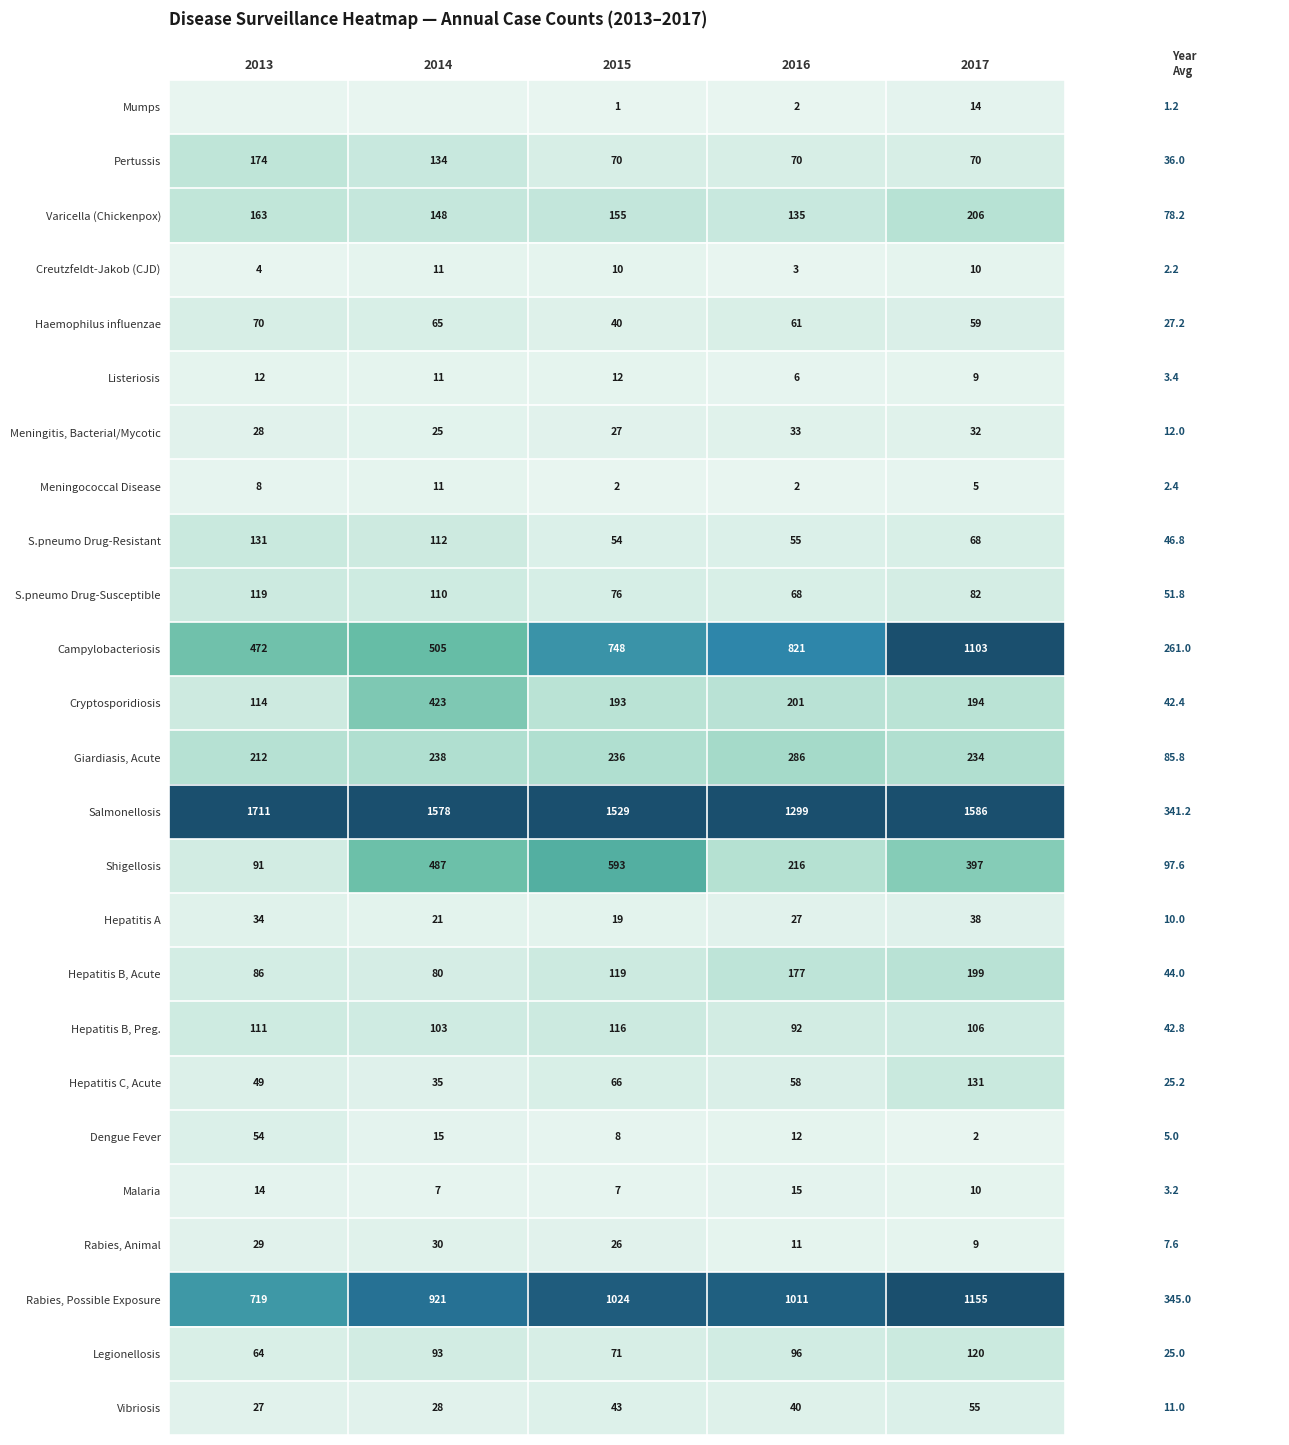

What is the difference between the Meningococcal Disease values at 2017 and 2013?

3